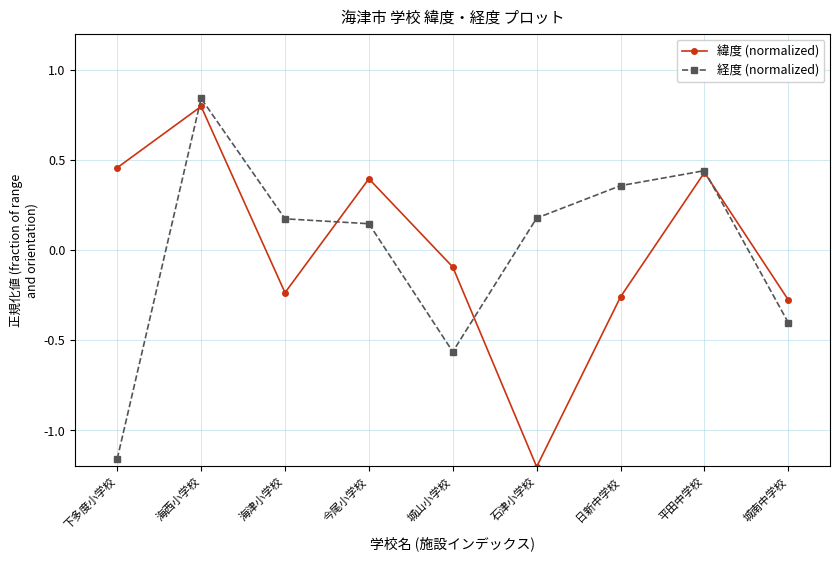

Which series ends up on top after the final intersection of 経度 (normalized) and 緯度 (normalized)?

緯度 (normalized)